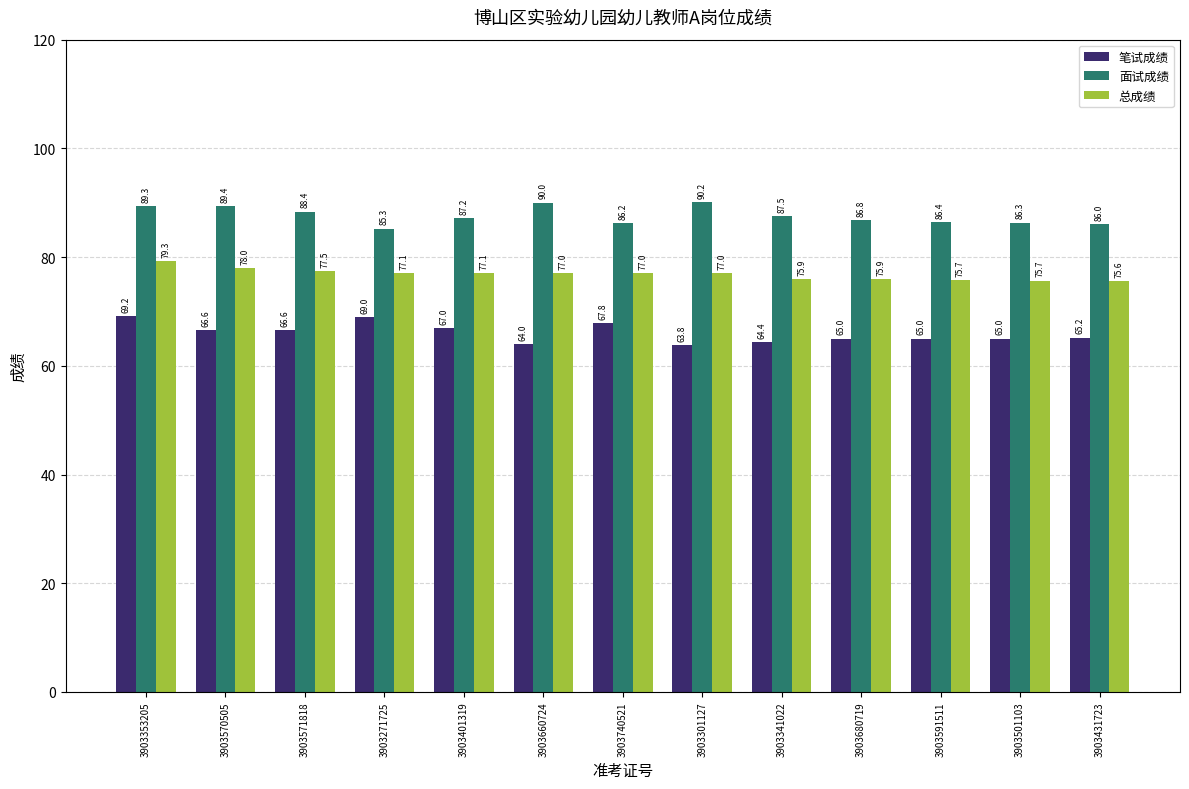

What is the sum of all 总成绩 values?

998.8